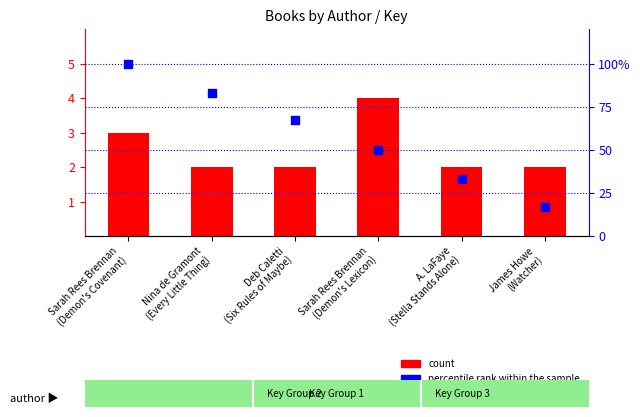

Is the value of percentile rank within the sample at Sarah Rees Brennan
(Demon's Covenant) greater than the value of count at James Howe
(Watcher)?

Yes